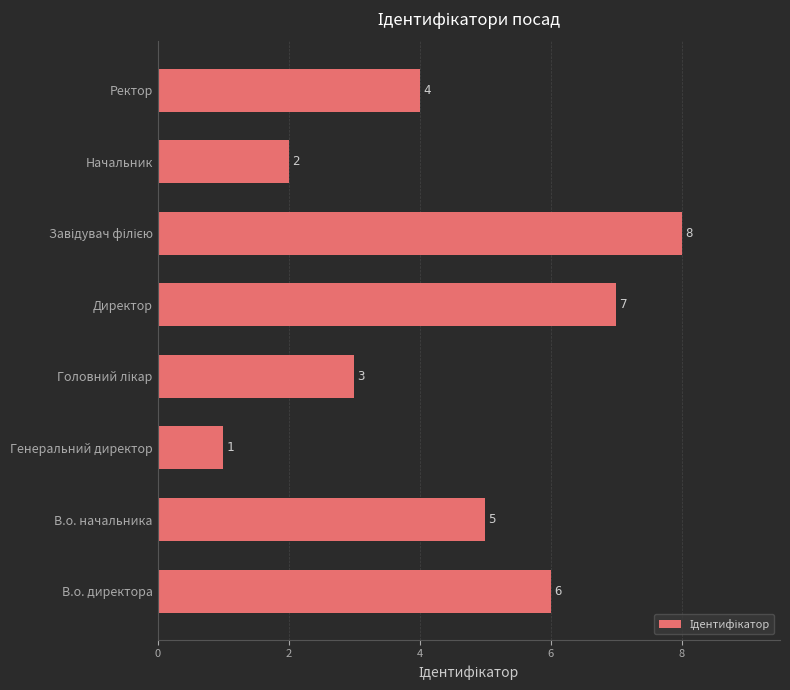

The chart shows a value of 4 at Ректор. True or false?

True